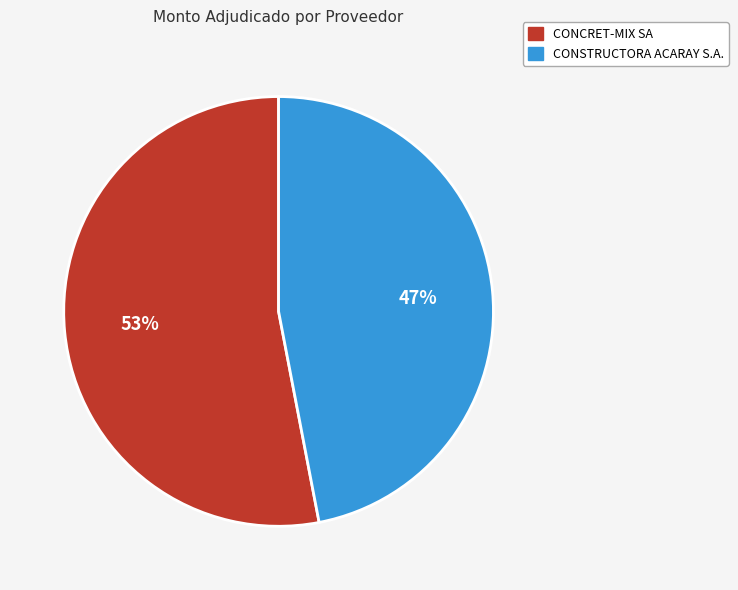

Is the sum of CONSTRUCTORA ACARAY S.A. and CONCRET-MIX SA greater than half?

Yes